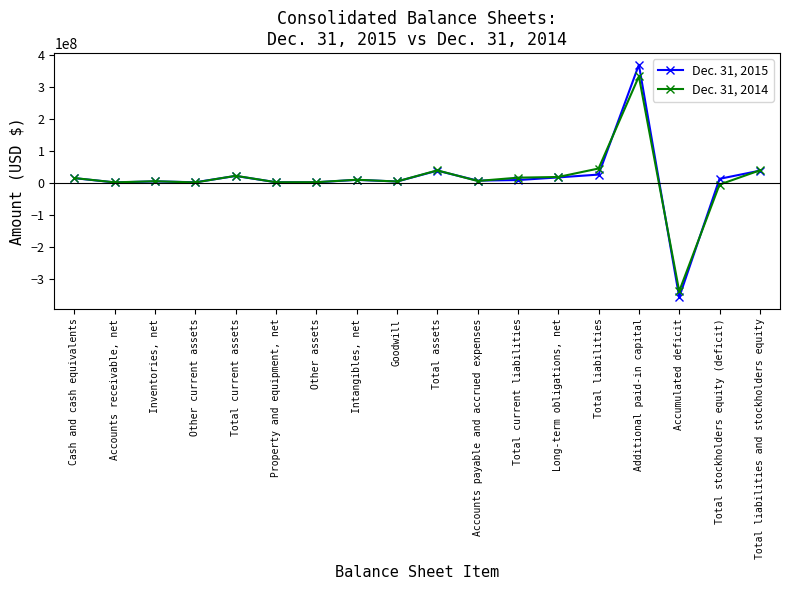

What is the label of the 10th point from the left?

Total assets